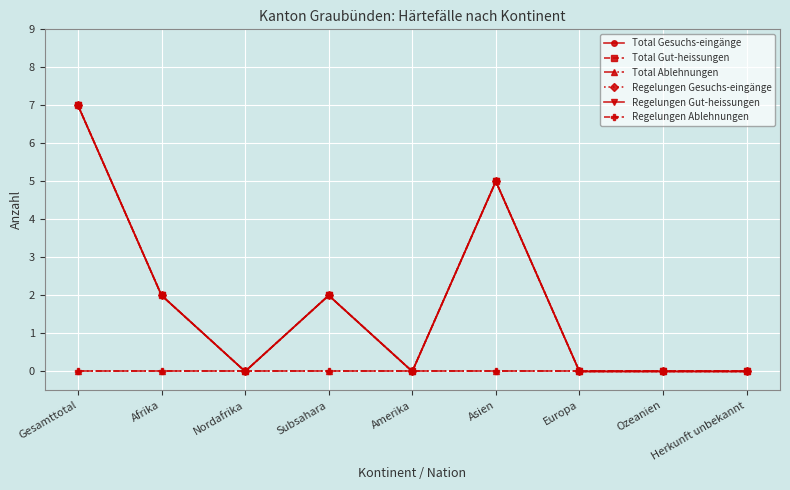

How many lines are shown in the chart?

6